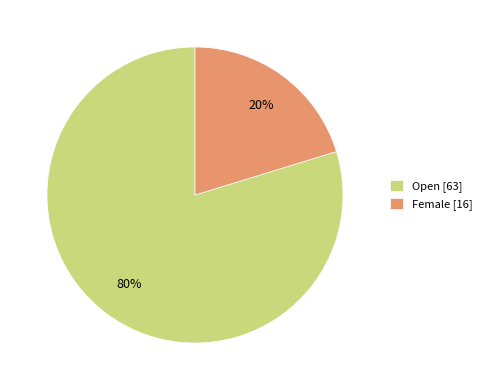

To the nearest percent, what is the combined percentage of Open [63] and Female [16]?

100%